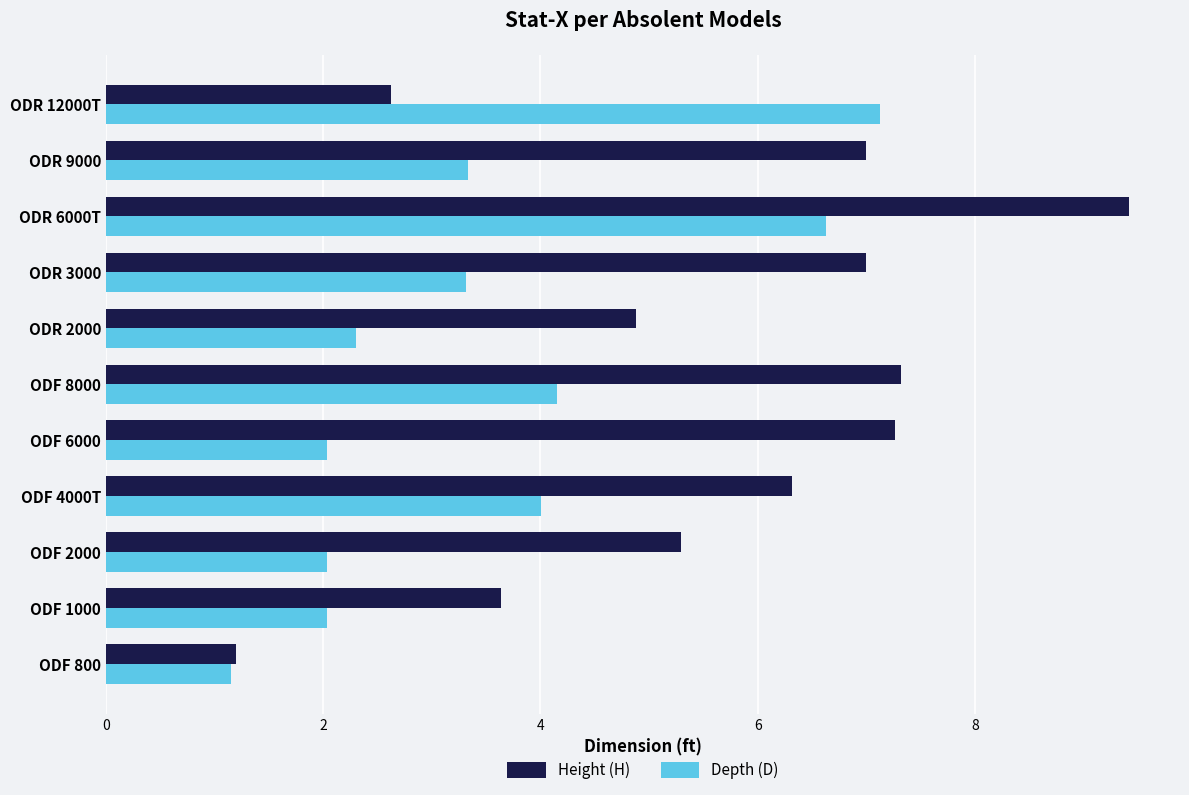

What are all the series names shown in the legend?

Height (H), Depth (D)